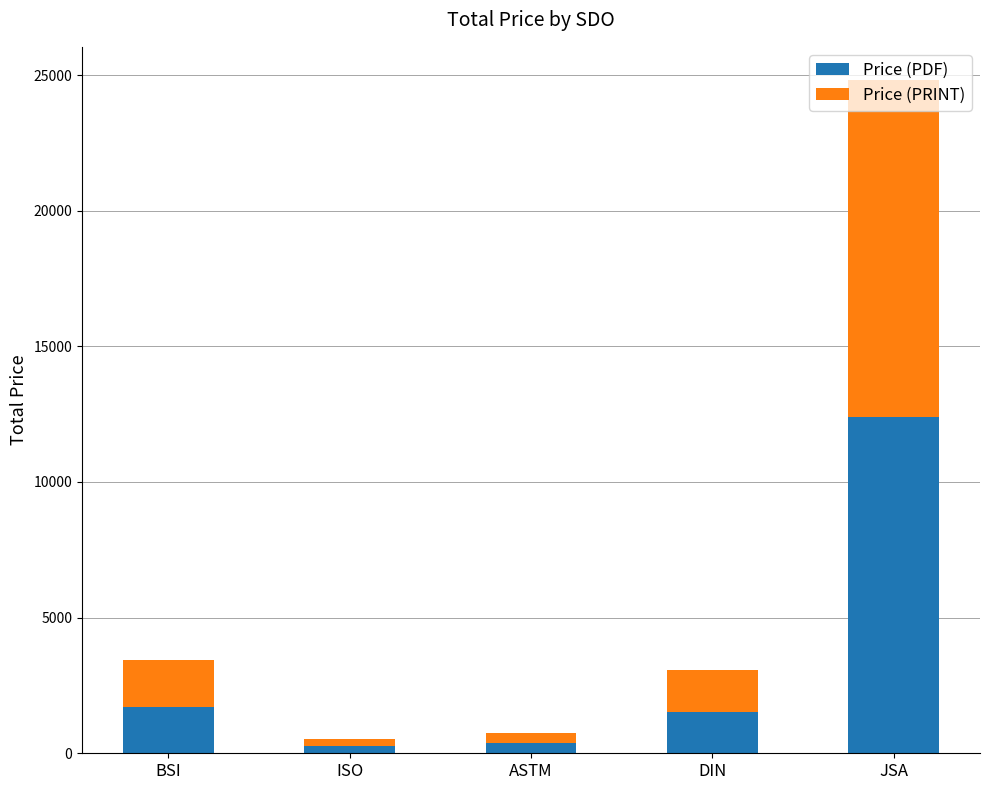

True or false: Price (PDF) has a value of 6287.1 at JSA.

False